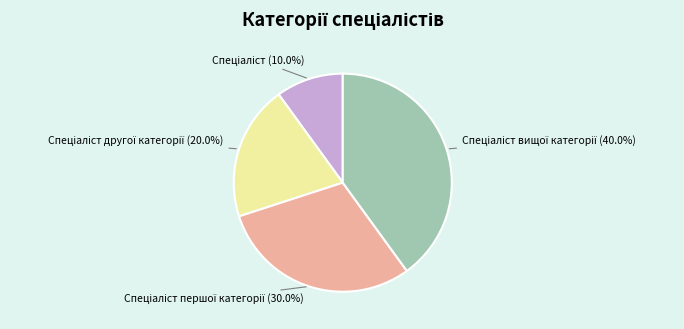

To the nearest percent, what is the average slice percentage?

25%